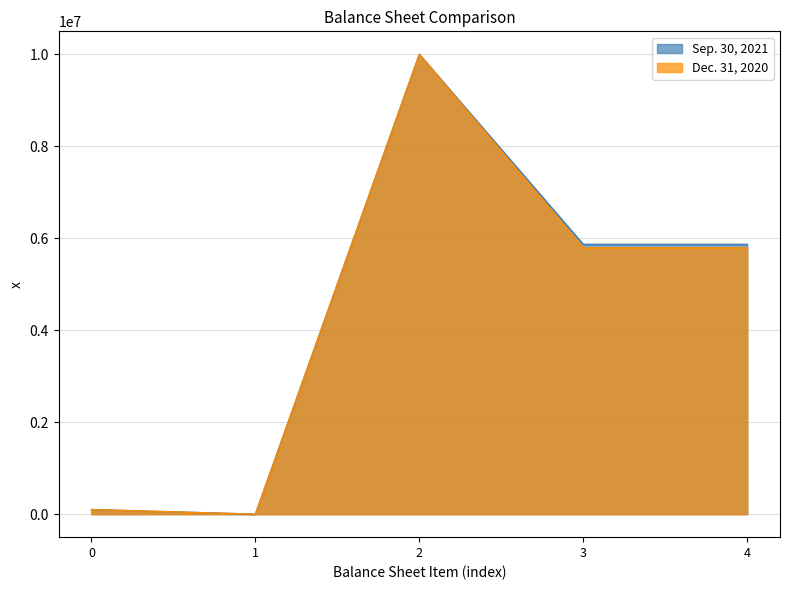

How many data points does each series have?

5